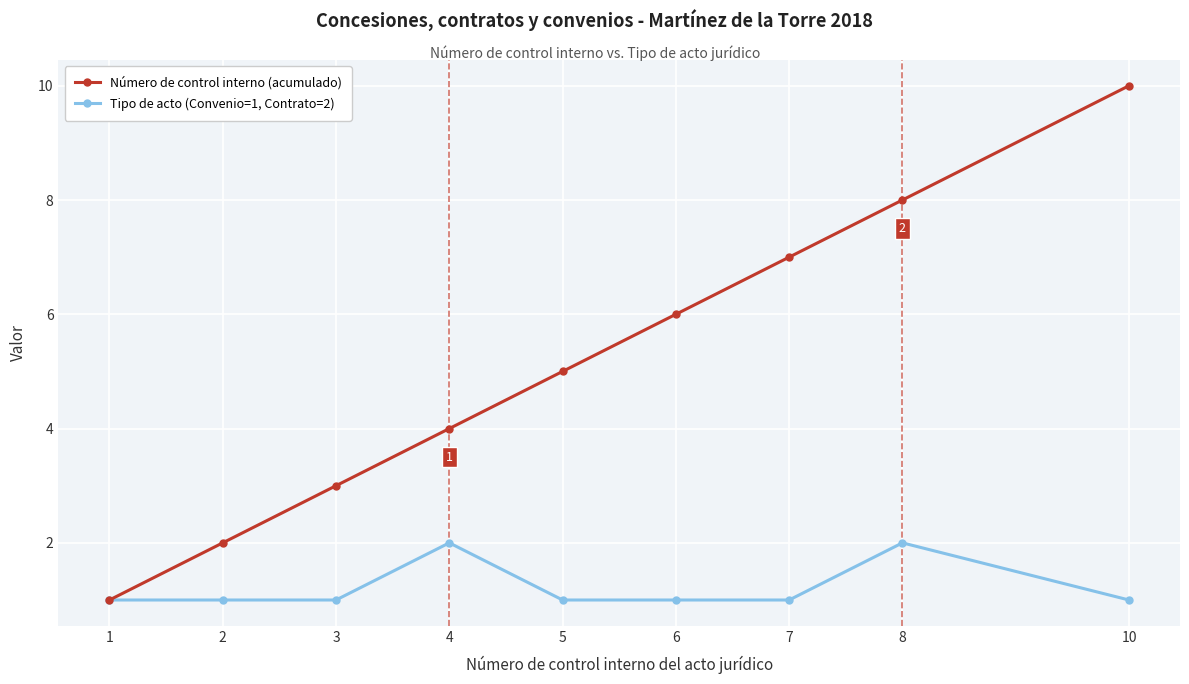

List the series in order of their peak value, lowest first.

Tipo de acto (Convenio=1, Contrato=2), Número de control interno (acumulado)